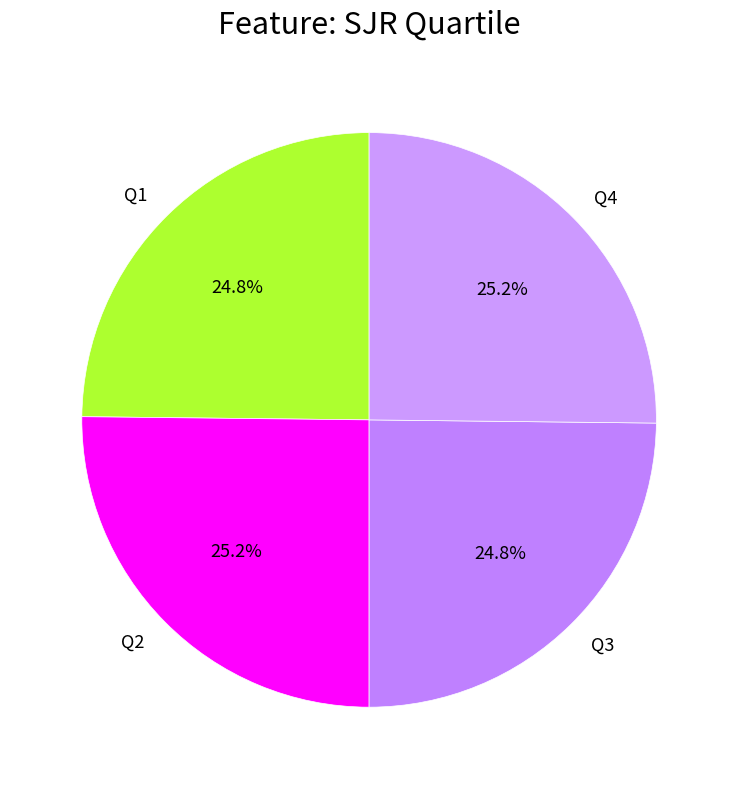

The Q2 slice represents 25% of the pie. True or false?

True